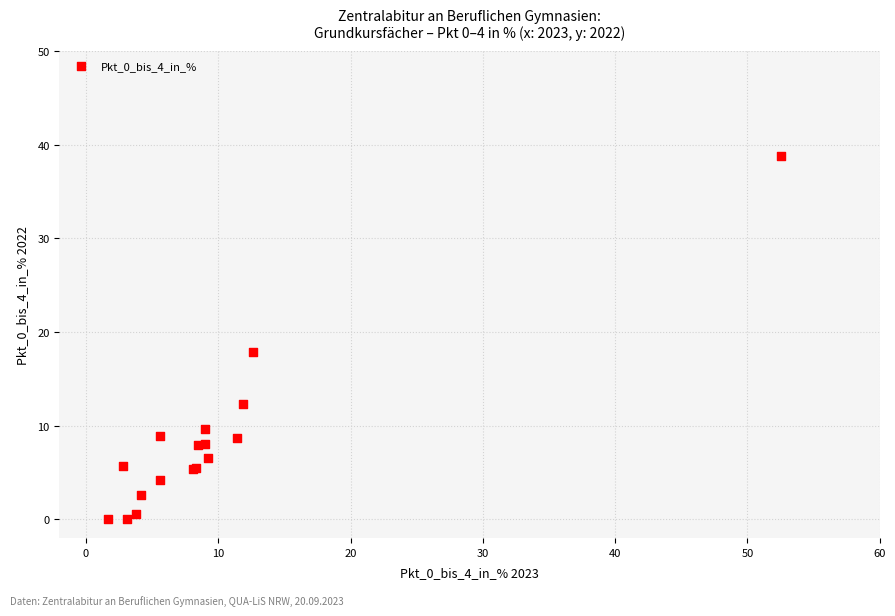

What Y value in the scatter plot is closest to 19?

17.9